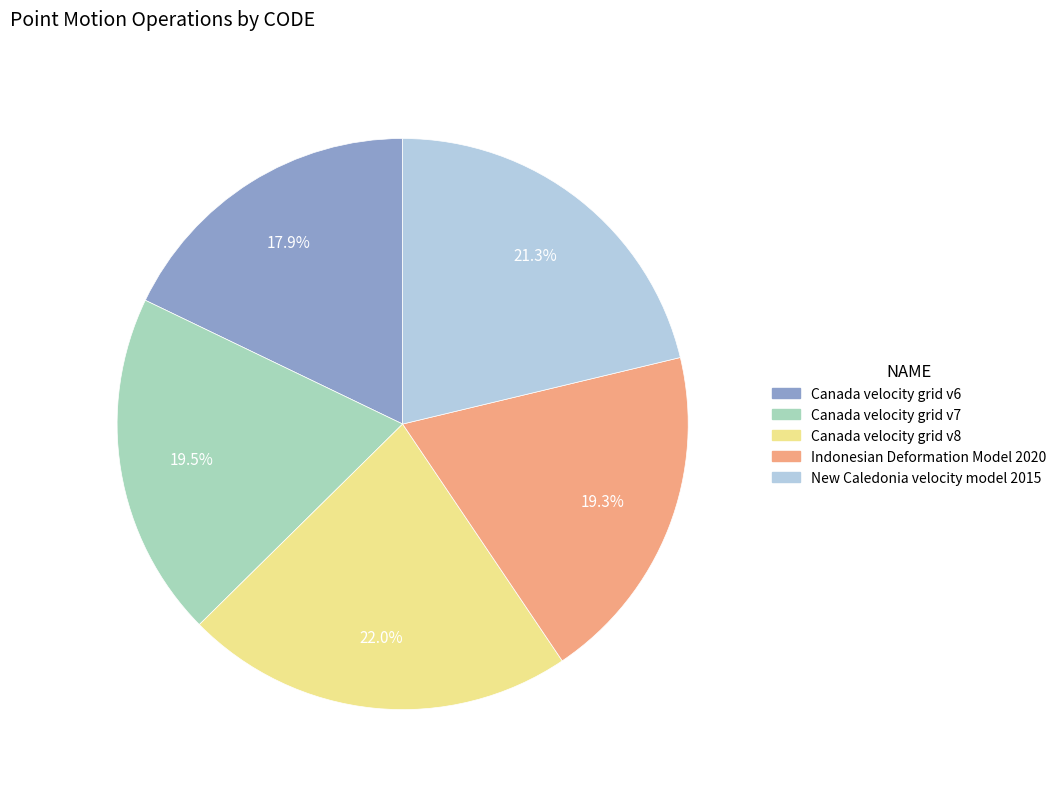

What portion of the pie excludes Canada velocity grid v6?

82.1%